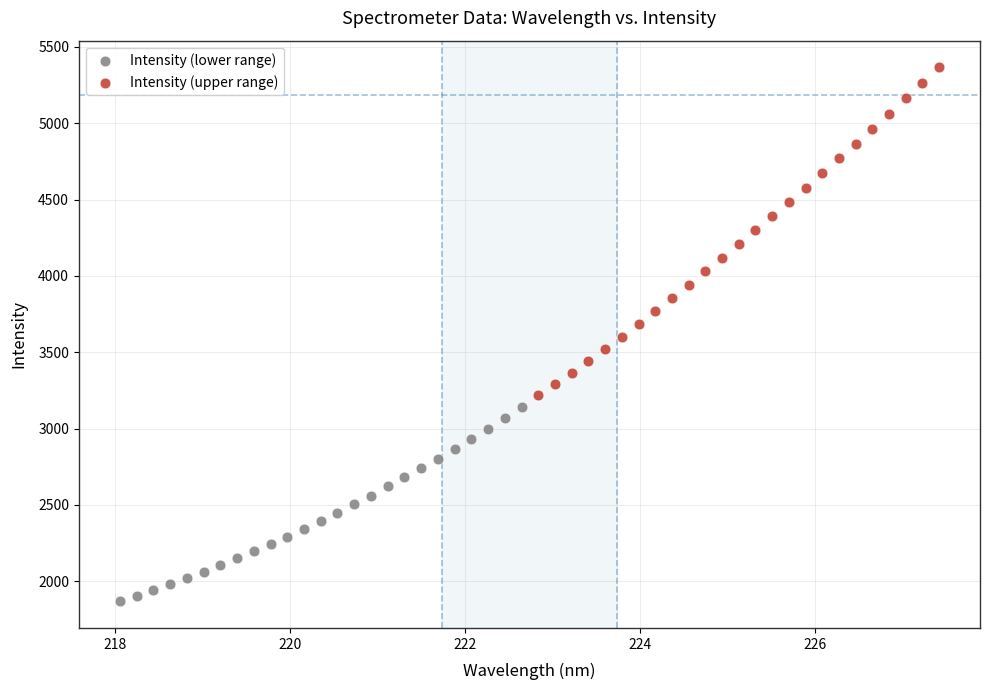

Which series reaches the maximum Y coordinate?

Intensity (upper range)